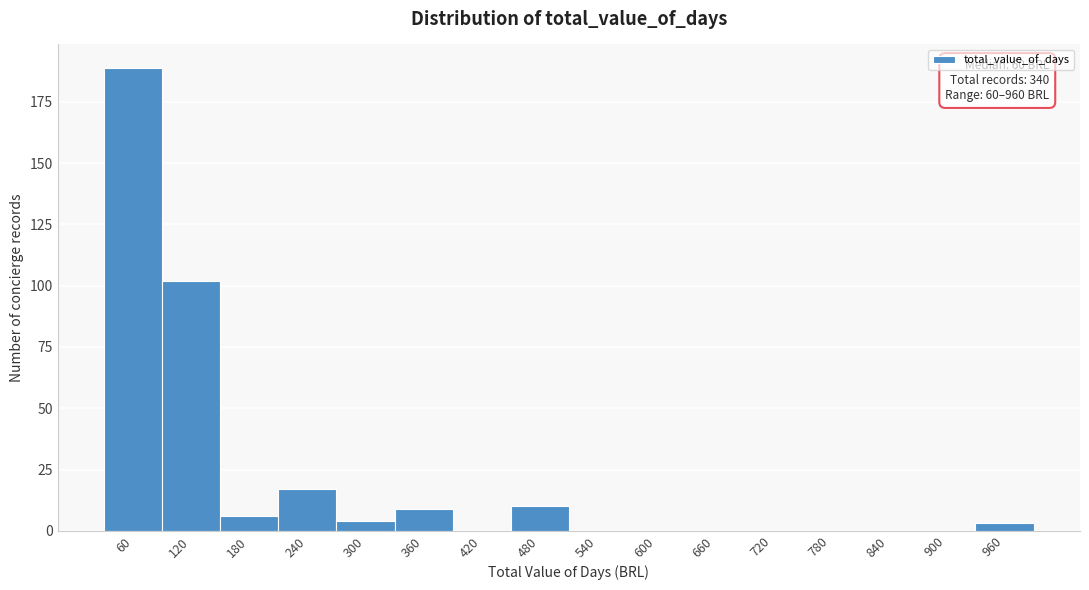

Reading left to right, transcribe all the data shown in this chart.

60=189	120=102	180=6	240=17	300=4	360=9	420=0	480=10	540=0	600=0	660=0	720=0	780=0	840=0	900=0	960=3